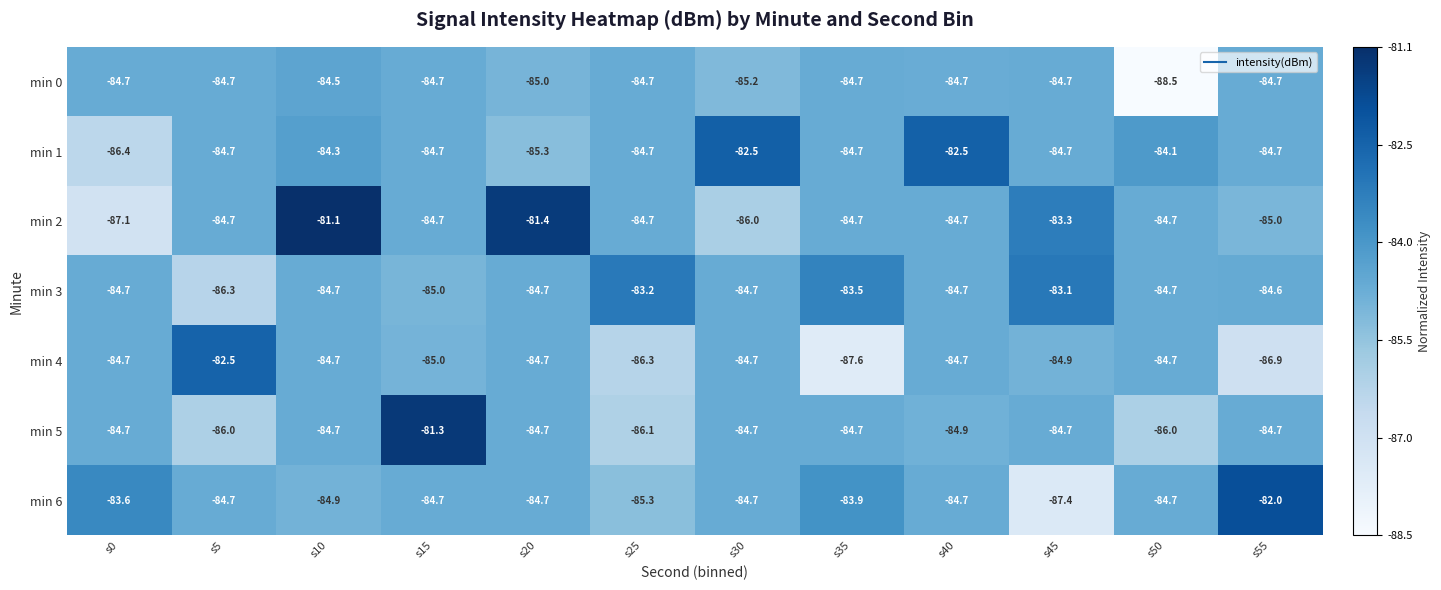

What is the maximum value for min 3?

-83.1